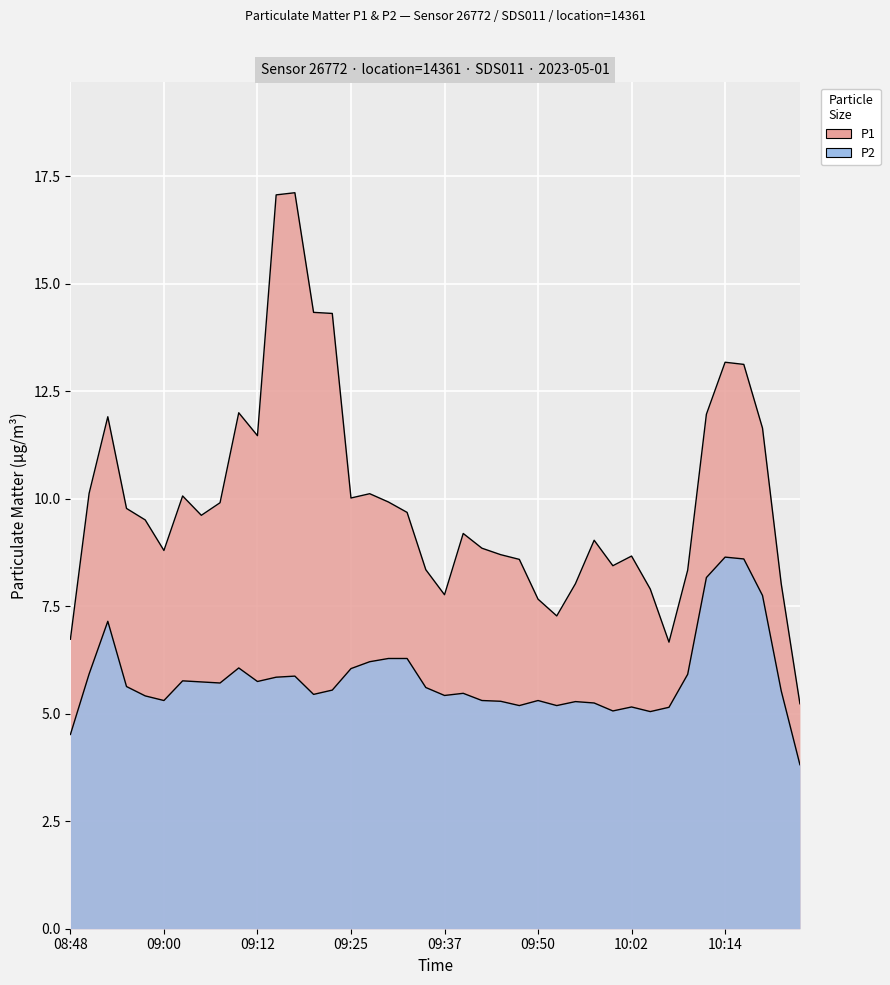

Which series changed the most between 09:27 and 10:22?

P1